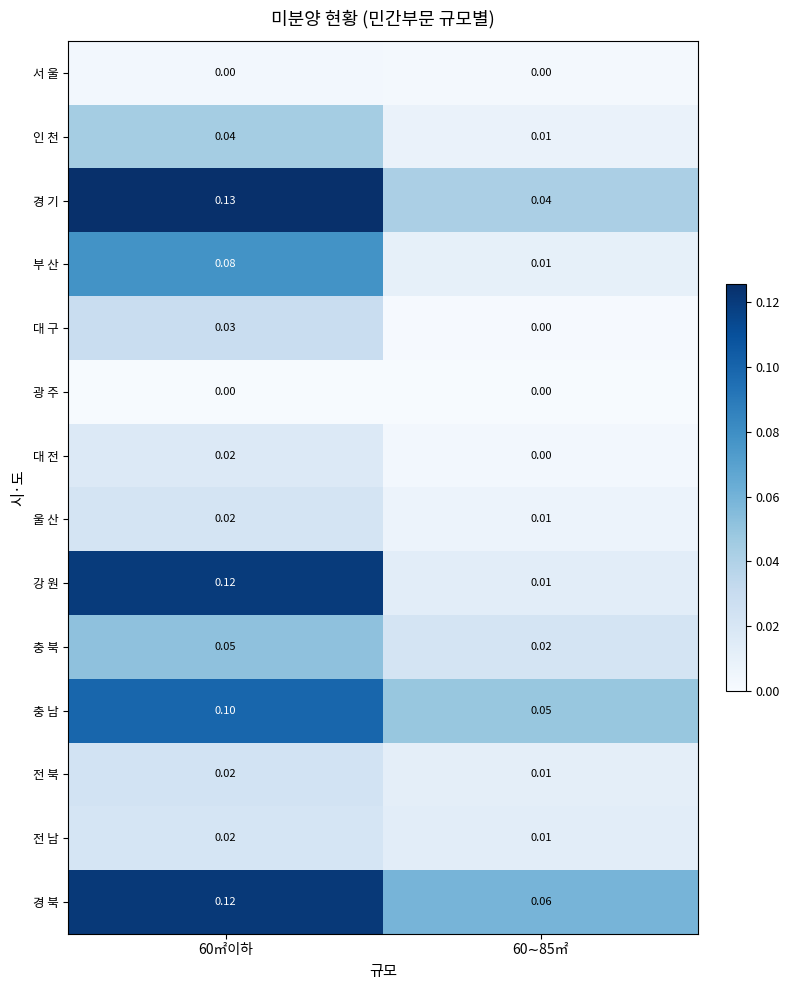

Is the value of 전 남 at 60㎡이하 greater than the value of 충 남 at 60㎡이하?

No